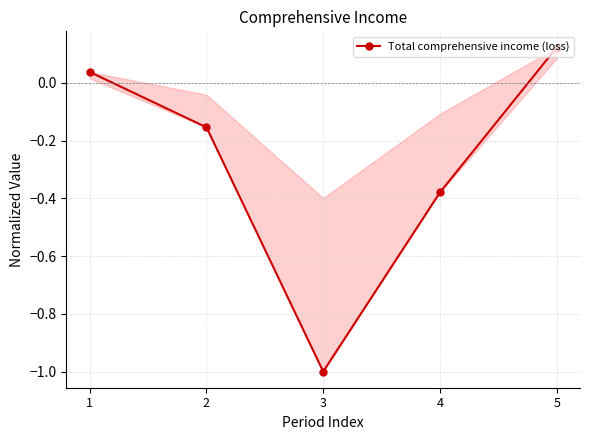

Which category has the lowest value across all series?

3